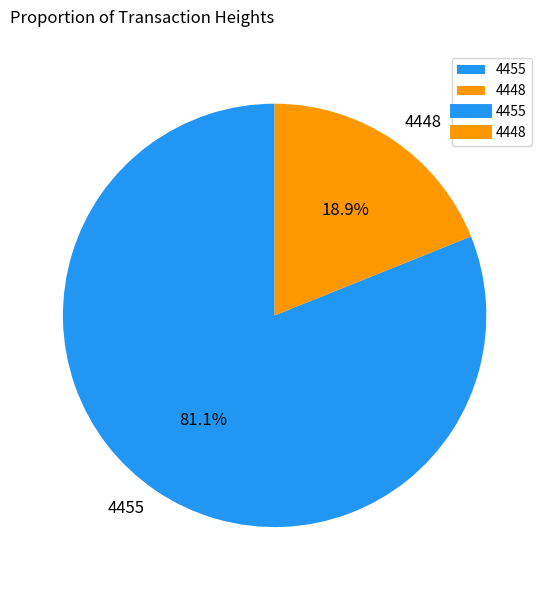

To the nearest percent, what is the difference between the 4455 and 4448 slice percentages?

62%